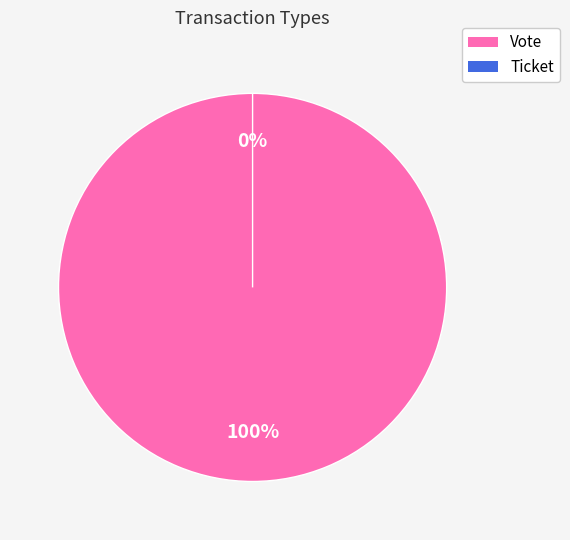

What is the change in value from Vote to Ticket?

-1